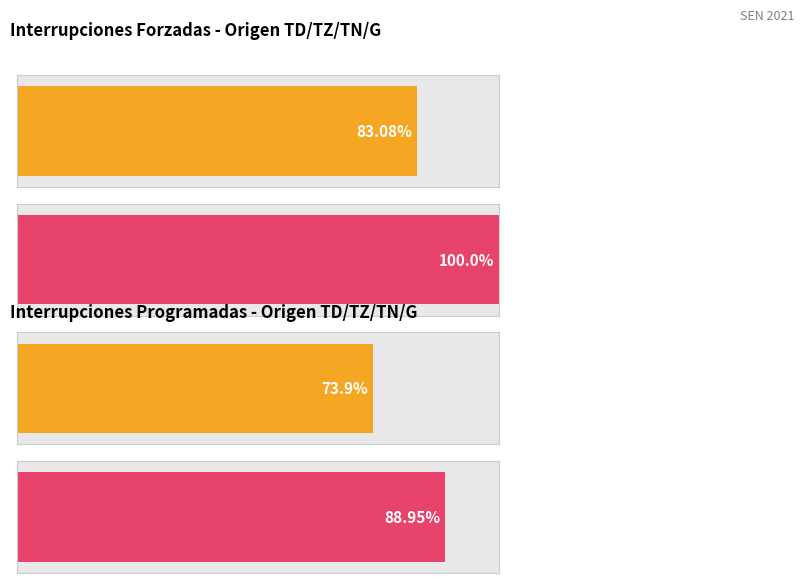

List the series in order of their peak value, highest first.

Forzado, Programado